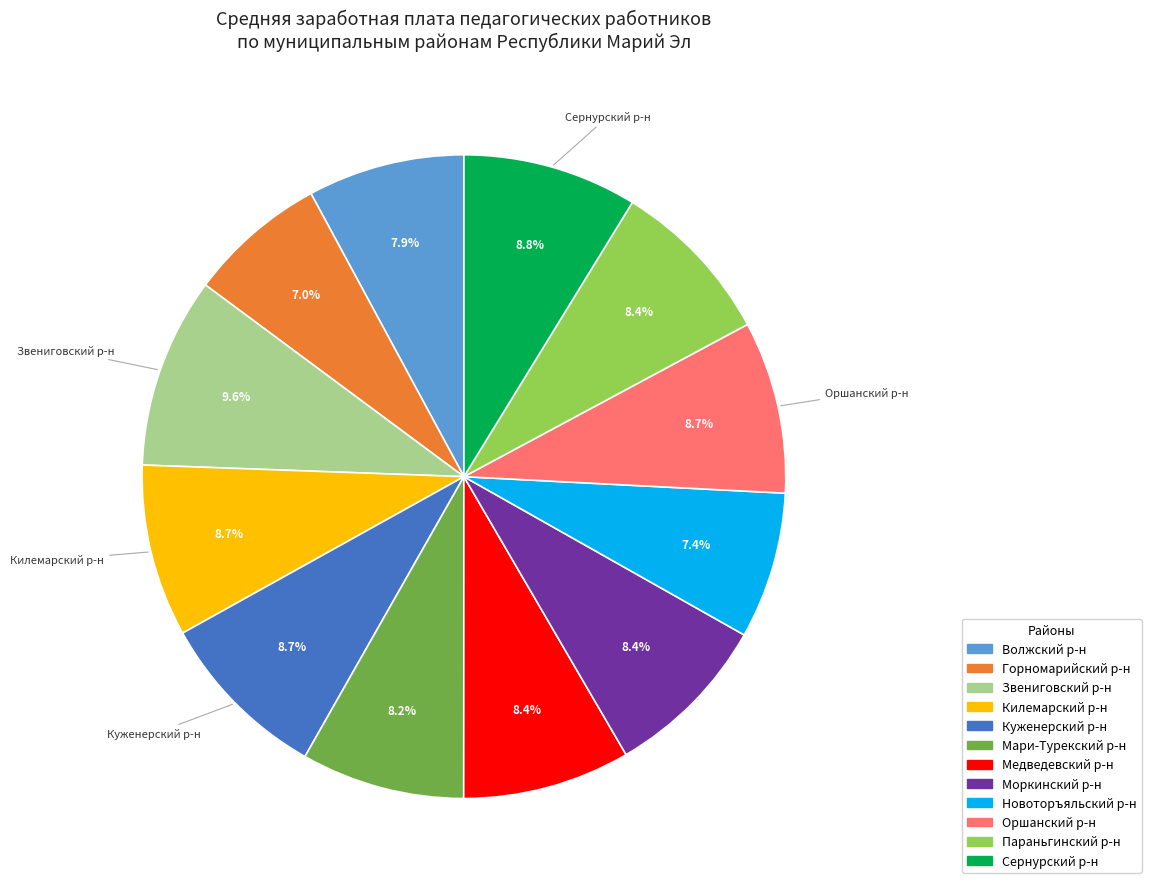

Does any single category account for the majority?

No